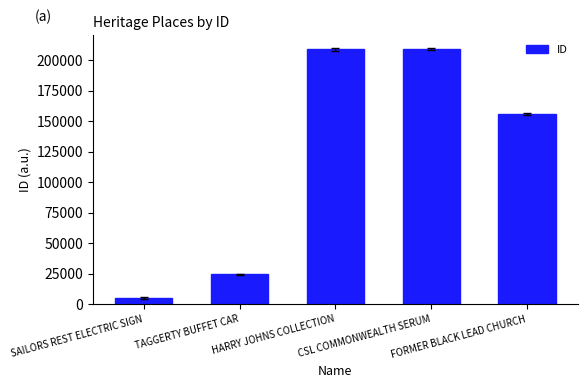

What is the change in value from CSL COMMONWEALTH SERUM to FORMER BLACK LEAD CHURCH?

-53427